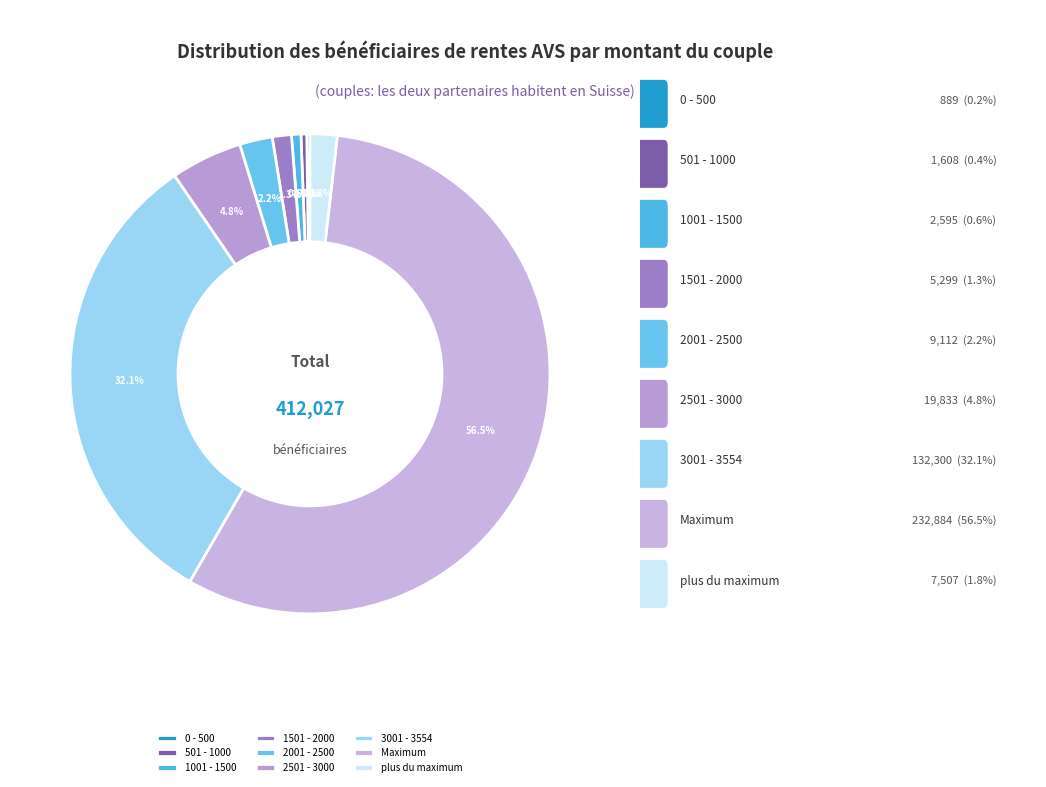

Is it true that 0 - 500 is 0% of the pie?

True